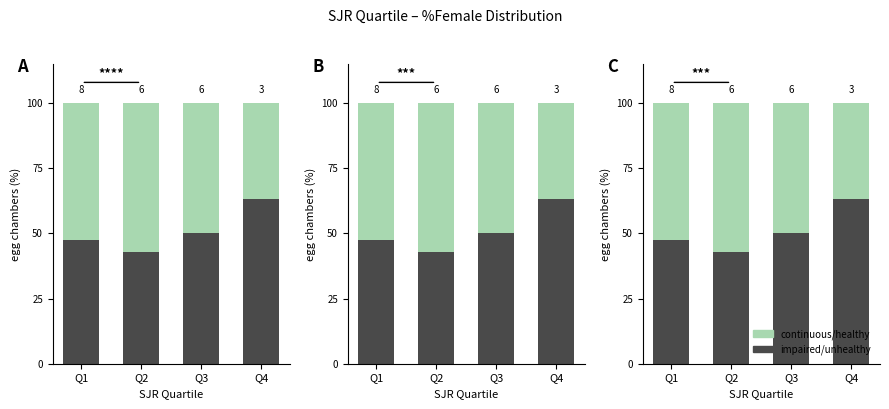

What is the maximum value for impaired/unhealthy?

63.3